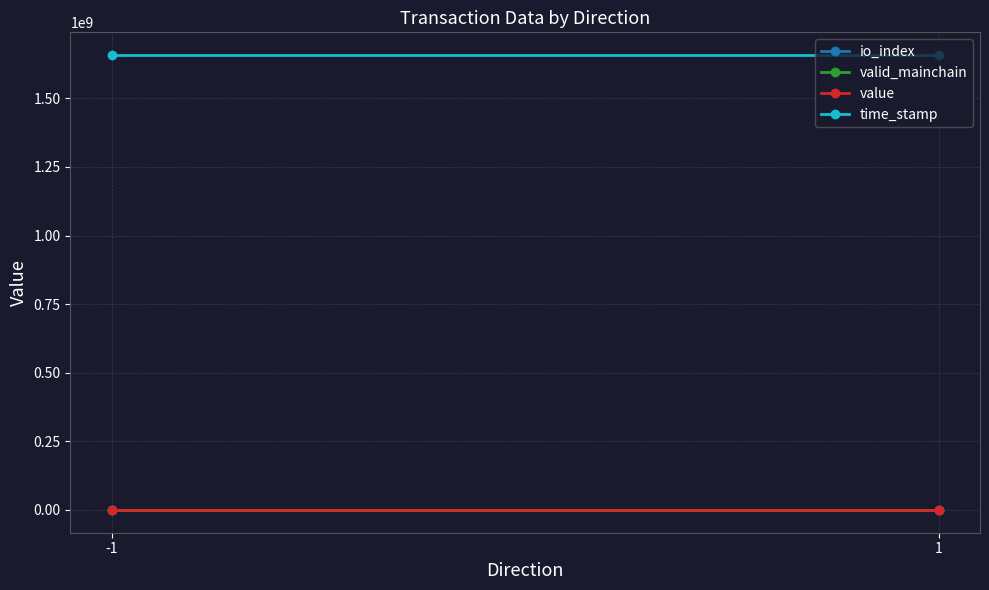

Between -1 and 1, which series saw the biggest shift?

time_stamp